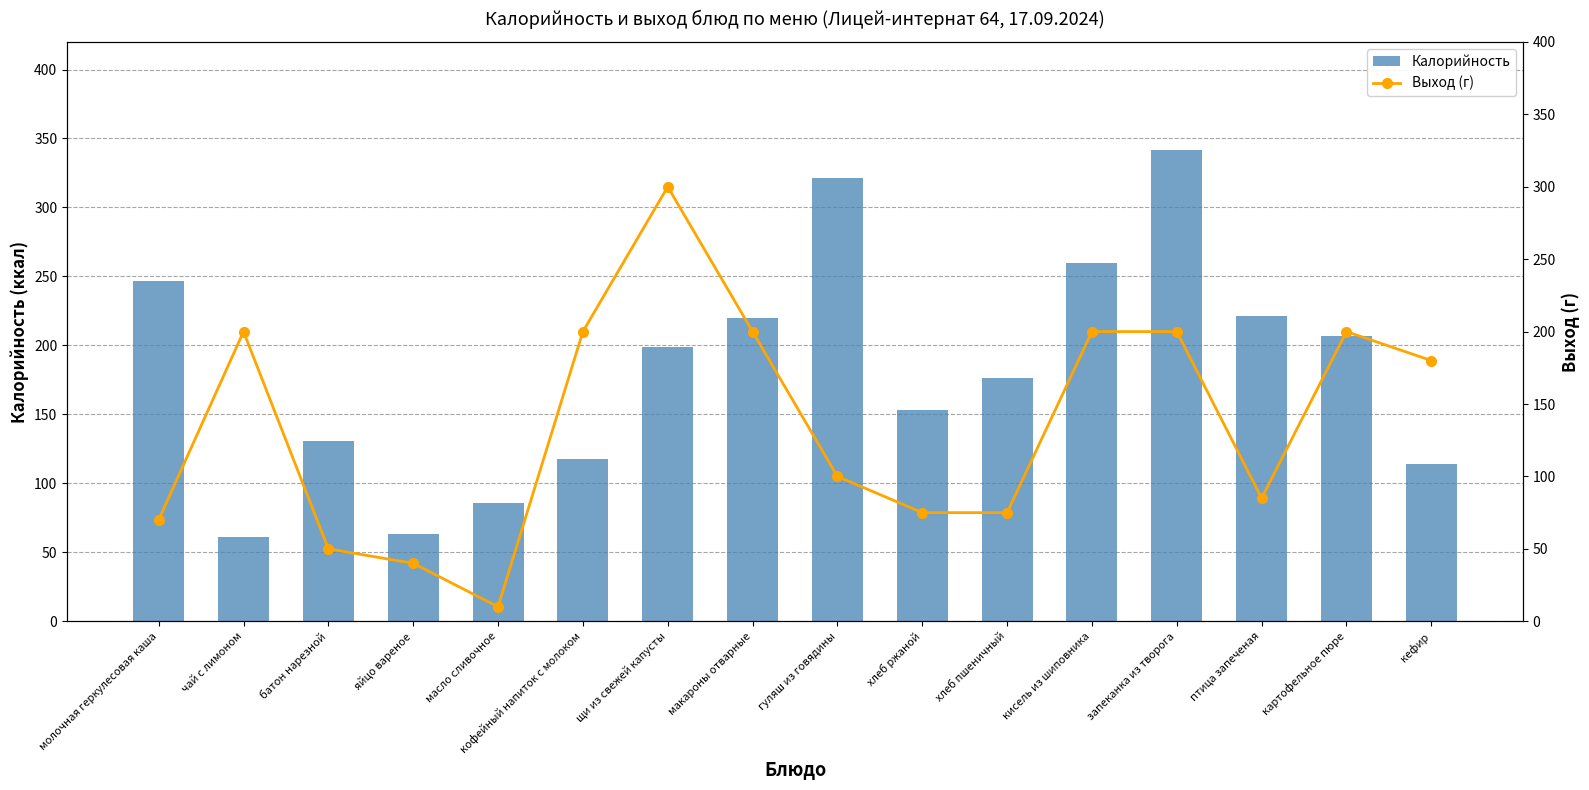

Reading left to right, extract all data points from this chart.

Калорийность: молочная геркулесовая каша=247.0	чай с лимоном=61.0	батон нарезной=131.0	яйцо вареное=63.0	масло сливочное=86.0	кофейный напиток с молоком=117.8	щи из свежей капусты=199.0	макароны отварные=220.0	гуляш из говядины=321.0	хлеб ржаной=153.0	хлеб пшеничный=176.0	кисель из шиповника=260.0	запеканка из творога=342.0	птица запеченая=221.0	картофельное пюре=206.5	кефир=114.0
Выход (г): молочная геркулесовая каша=70.0	чай с лимоном=200.0	батон нарезной=50.0	яйцо вареное=40.0	масло сливочное=10.0	кофейный напиток с молоком=200.0	щи из свежей капусты=300.0	макароны отварные=200.0	гуляш из говядины=100.0	хлеб ржаной=75.0	хлеб пшеничный=75.0	кисель из шиповника=200.0	запеканка из творога=200.0	птица запеченая=85.0	картофельное пюре=200.0	кефир=180.0